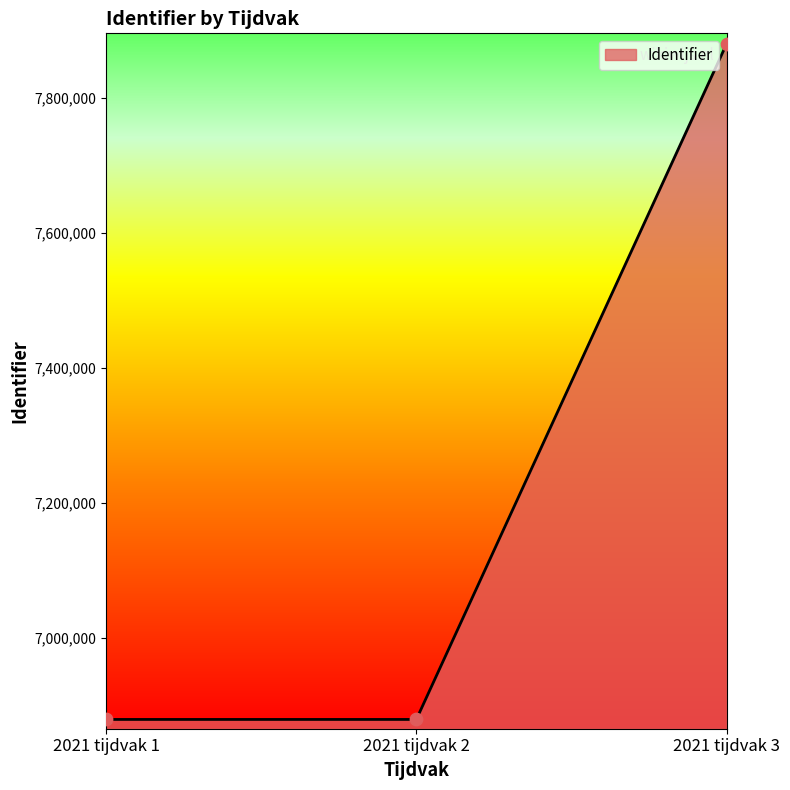

Between 2021 tijdvak 3 and 2021 tijdvak 1, which is larger?

2021 tijdvak 3